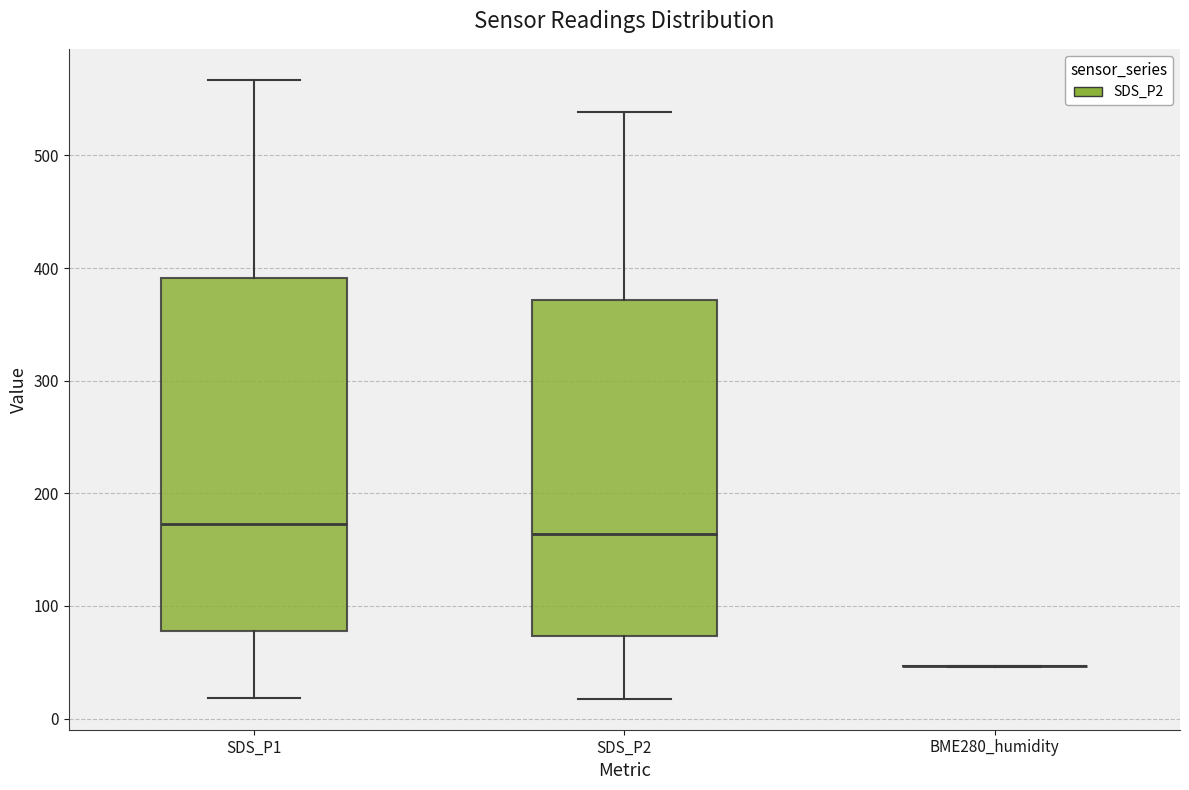

Reading left to right, transcribe this box plot: for each box, give where its median line is, the range the box spans, and where its two whiskers end, as read against the y-axis. The values are not printed on the chart, so give them approximately, as read against the axis.

SDS_P1: median 170, box 80 to 390, whiskers 20 to 570
SDS_P2: median 160, box 70 to 370, whiskers 20 to 540
BME280_humidity: box collapsed to a line at 50, whiskers 50 to 50